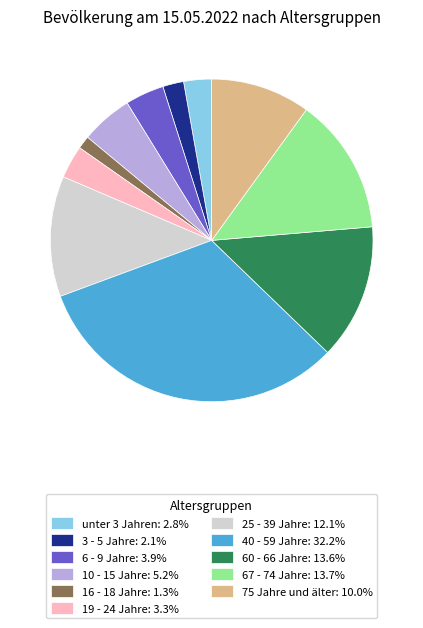

Combined, do 3 - 5 Jahre: 2.1% and 6 - 9 Jahre: 3.9% account for over 50%?

No